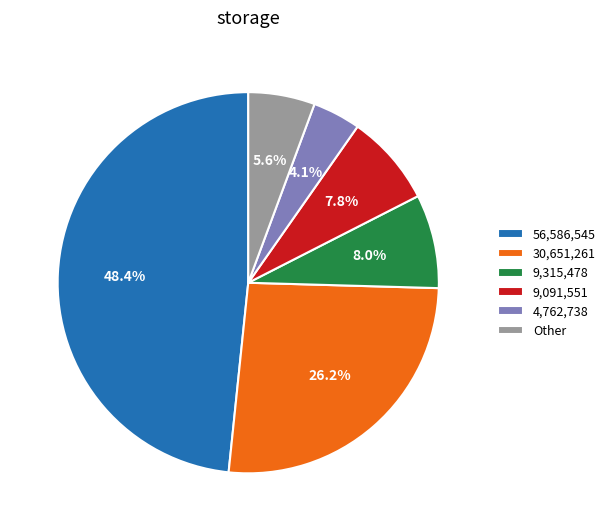

Does Other represent more than half of the total?

No